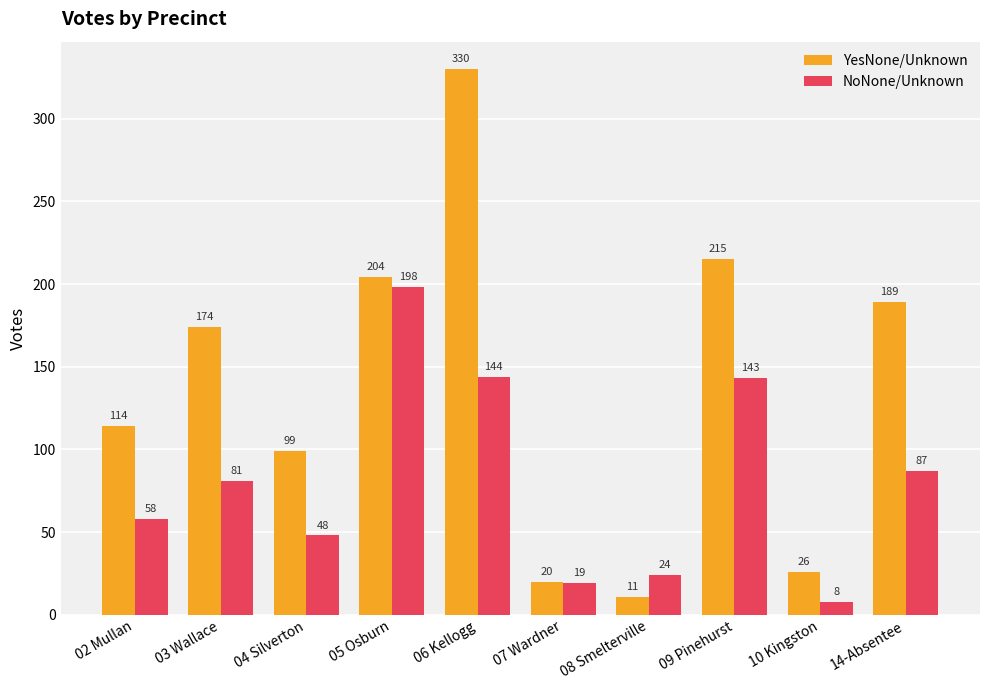

How many bars are there in each group?

2